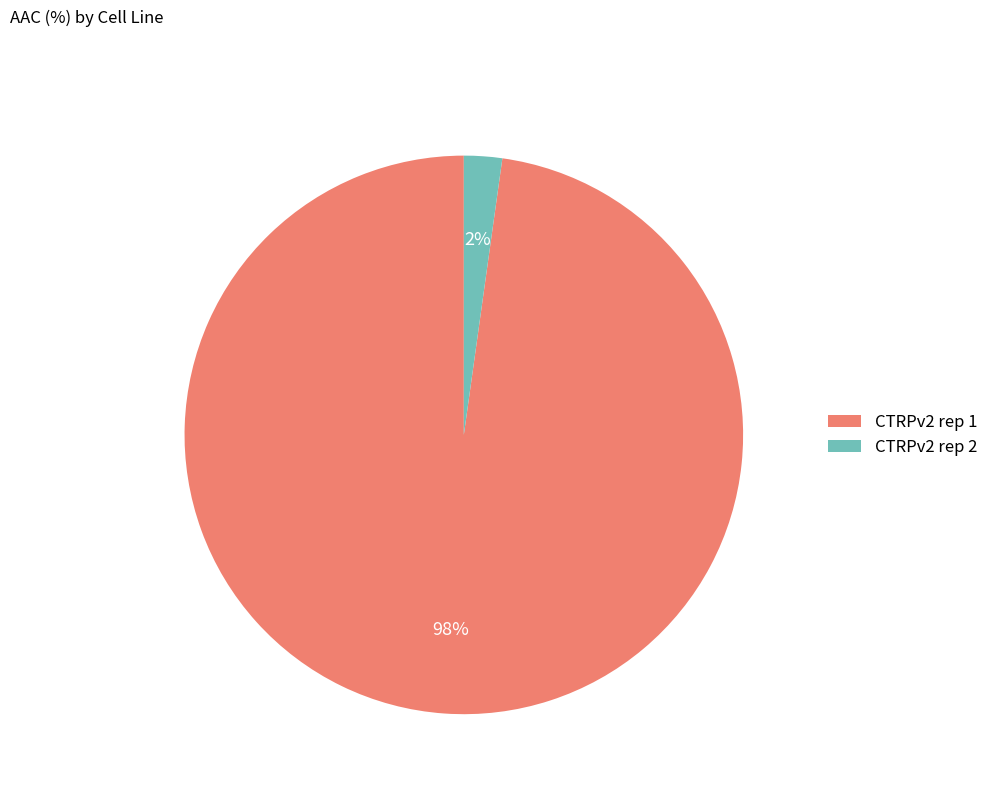

To the nearest percent, what portion does CTRPv2 rep 1 represent?

98%